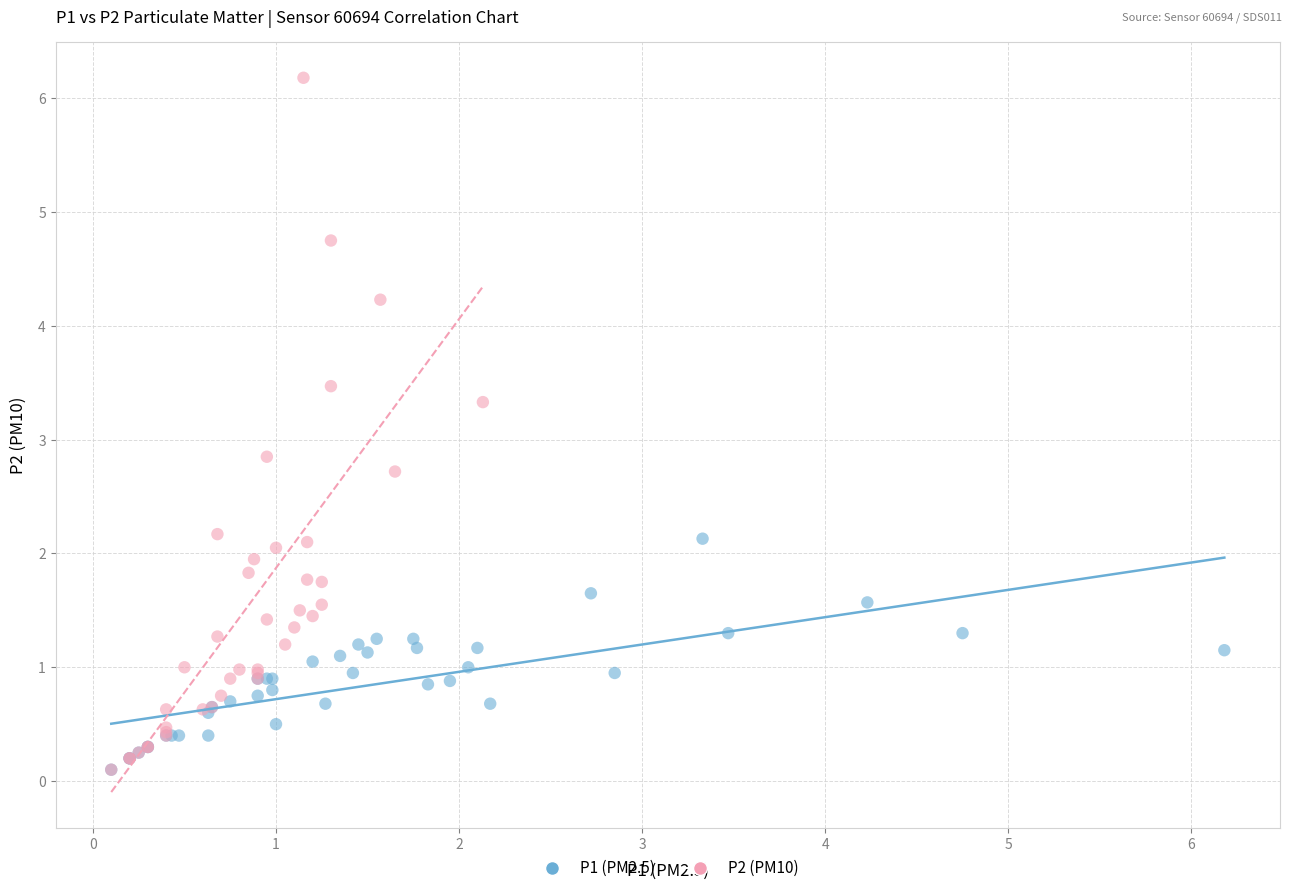

Which series has the widest spread of Y values?

P2 (PM10)